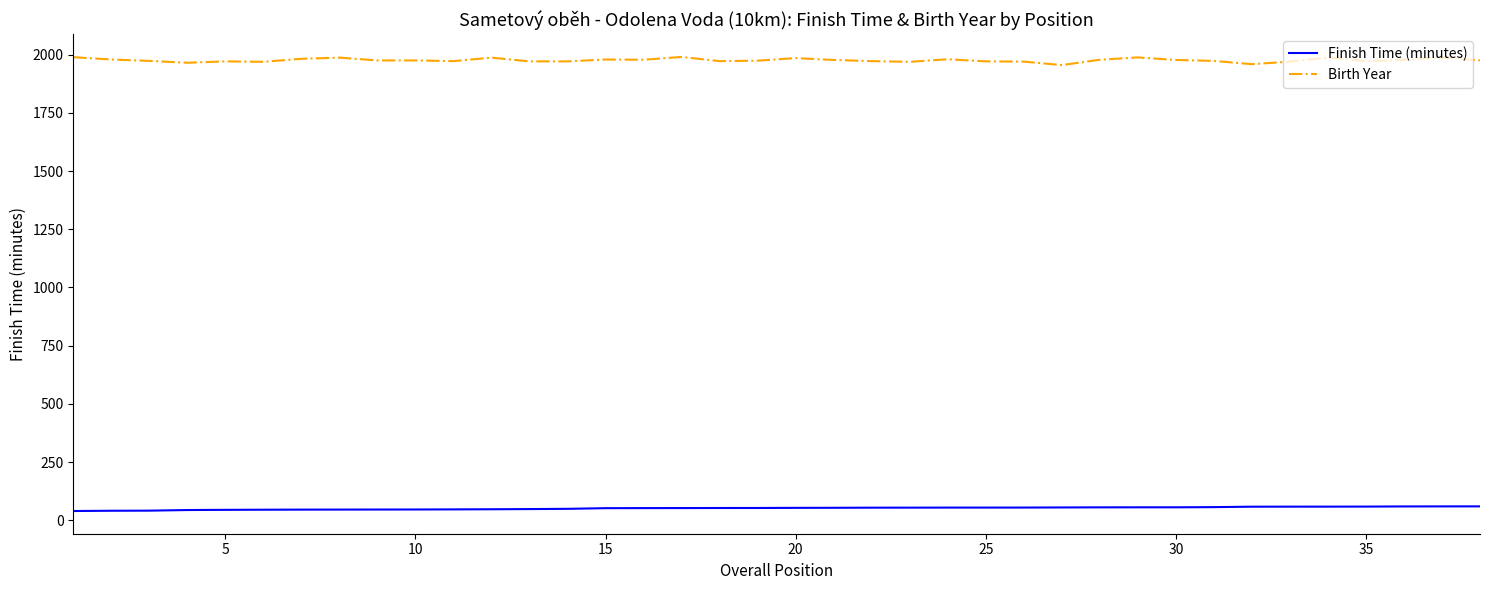

Rank the series by their maximum value, from highest to lowest.

Birth Year, Finish Time (minutes)